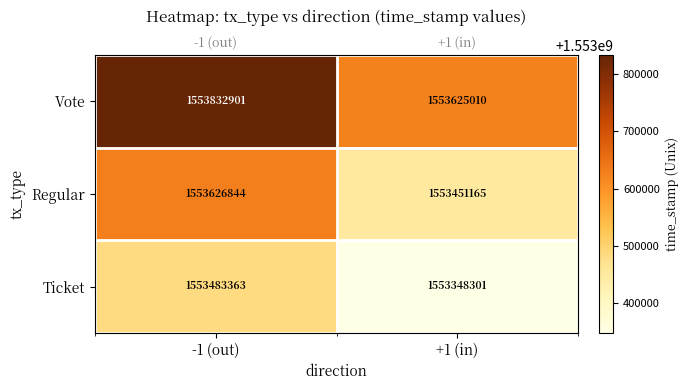

Rank the series at -1 (out) from lowest to highest value.

Ticket, Regular, Vote